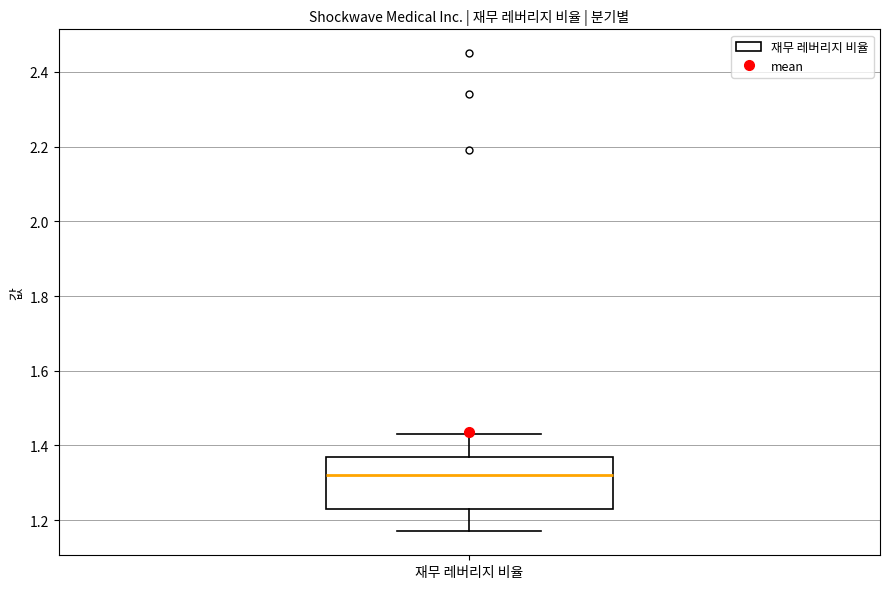

Where does the upper whisker of the box for 재무 레버리지 비율 end on the y-axis? The values are not printed on the chart, so give them approximately, as read against the axis.

1.44